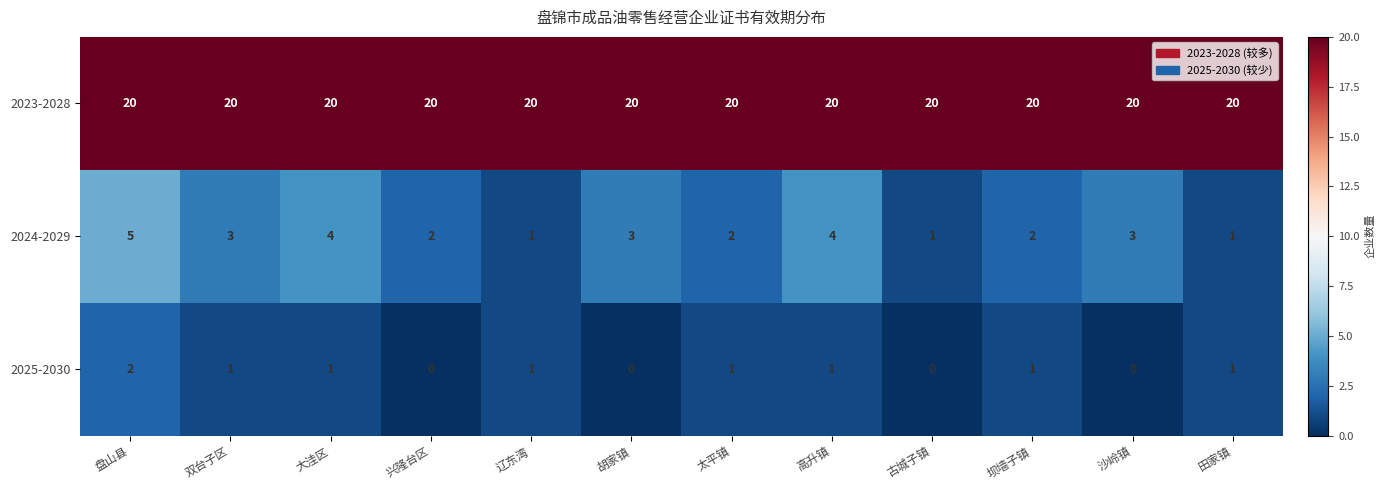

Which series changed the most between 盘山县 and 古城子镇?

2024-2029